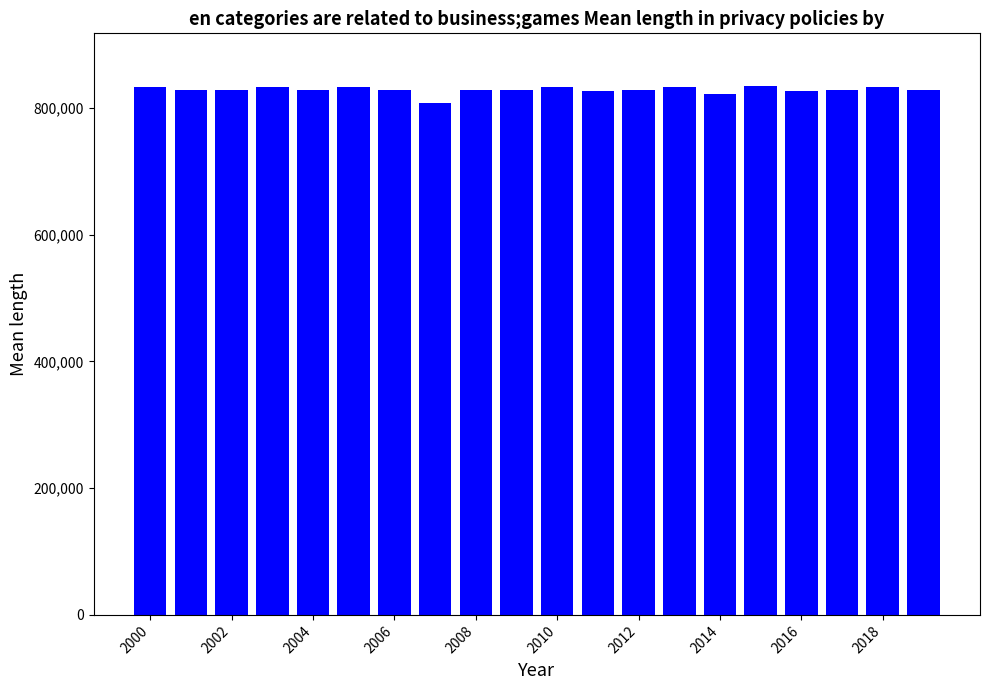

What is the minimum value shown in the chart?

808563